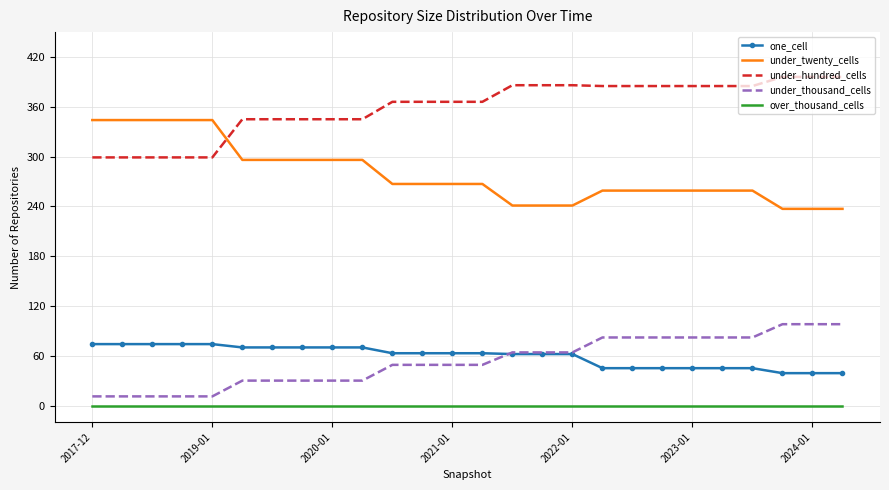

List the series in order of their peak value, lowest first.

over_thousand_cells, one_cell, under_thousand_cells, under_twenty_cells, under_hundred_cells